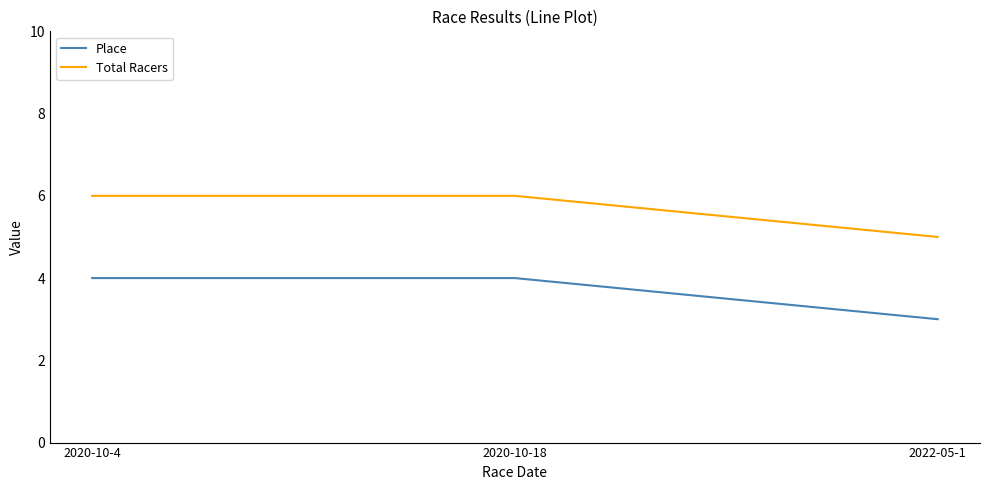

The value of Place at 2020-10-4 is 4. True or false?

True